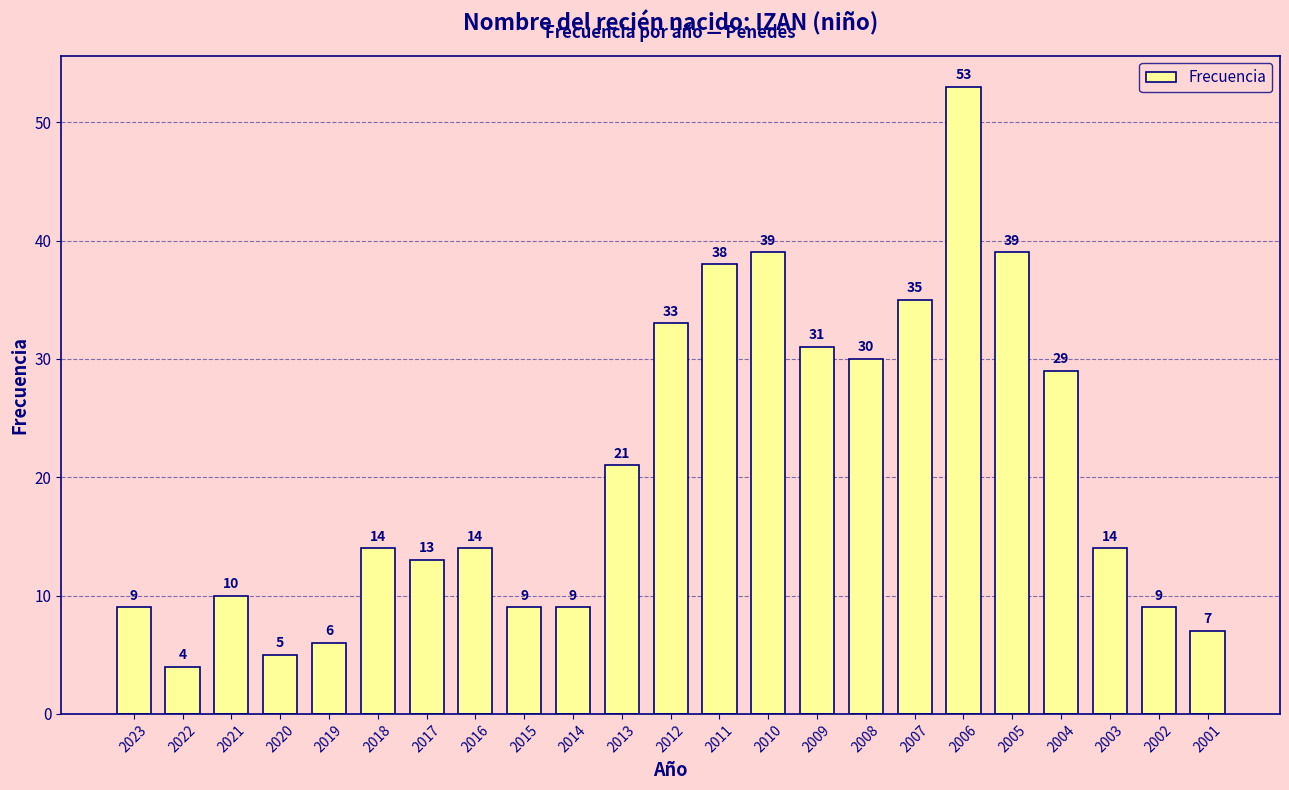

Which label corresponds to the smallest value in the chart?

2022